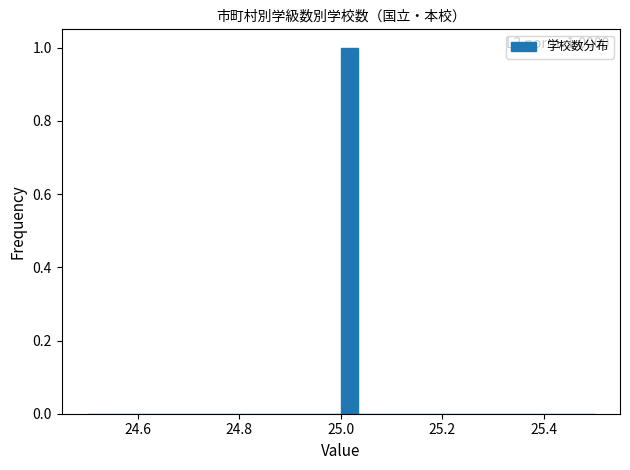

Read against the x-axis, roughly where is the centre of the tallest bar?

25.02